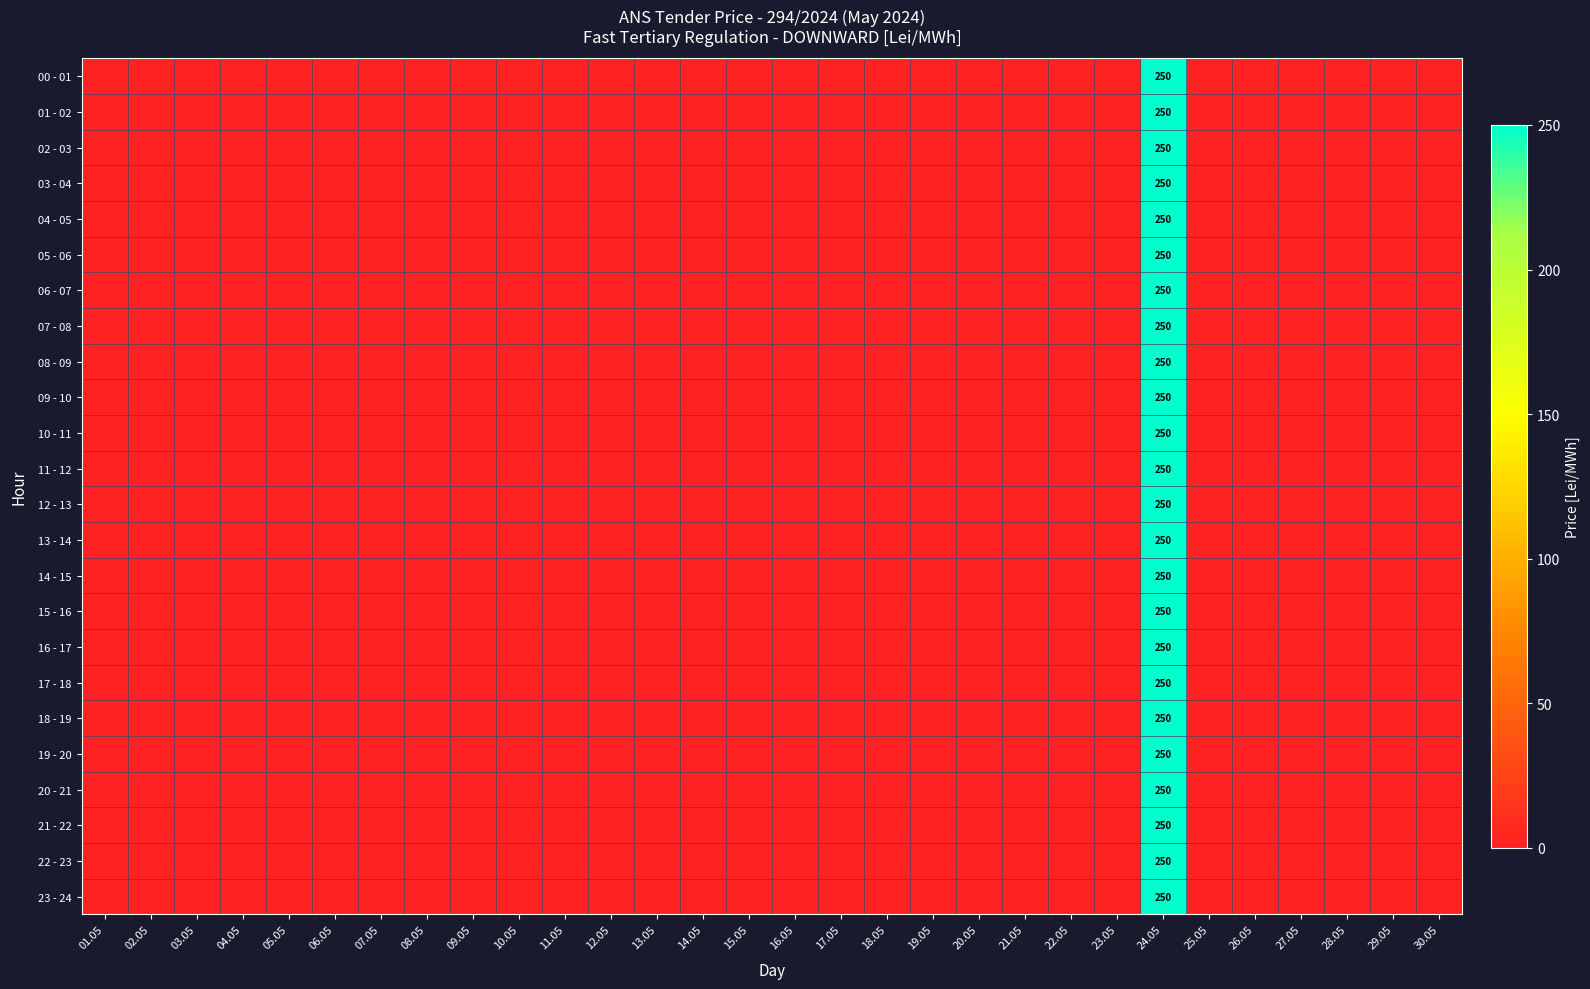

True or false: 12 - 13 has a value of 136 at 24.05.

False